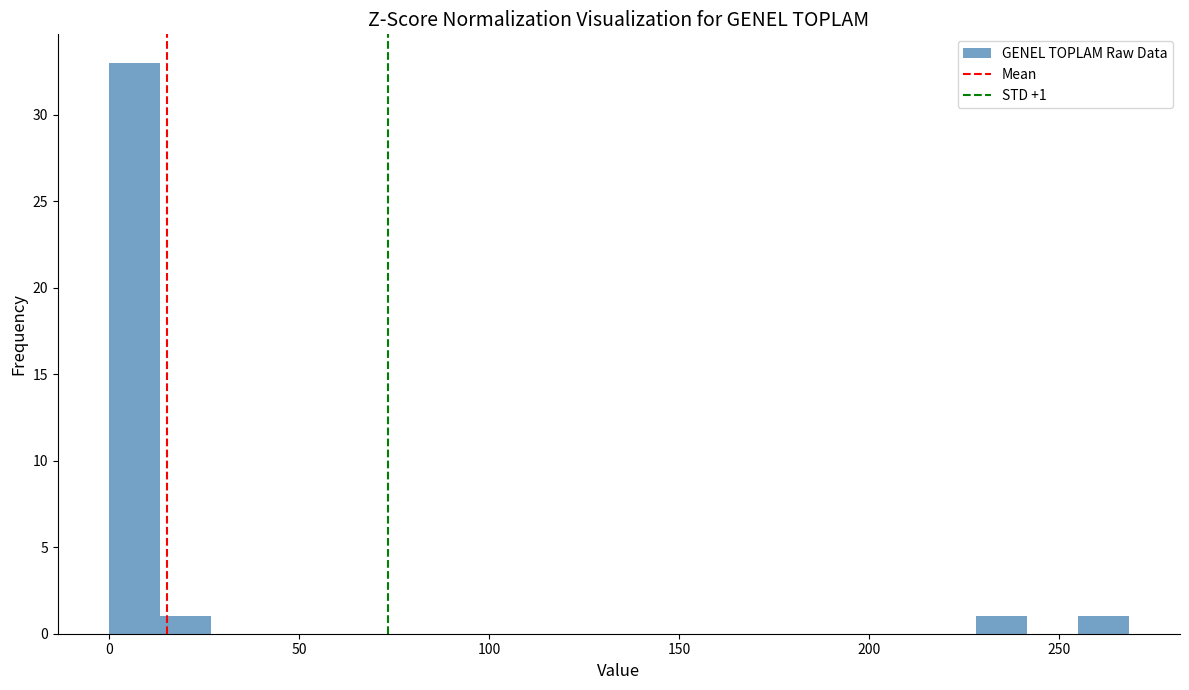

Around what value on the x-axis is the tallest bar? Give the approximate position of its centre, as read against the axis.

5